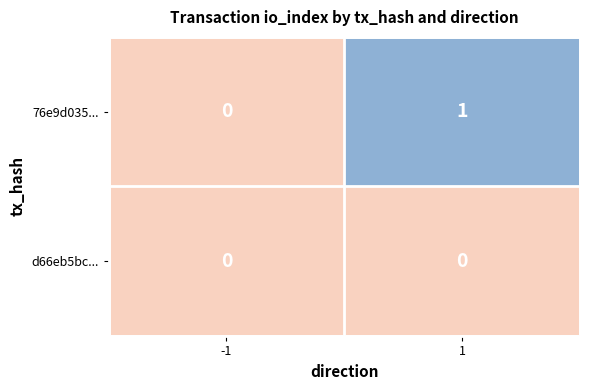

Reading right to left, what are all the values shown in this chart?

76e9d035...: 1=1	-1=0
d66eb5bc...: 1=0	-1=0